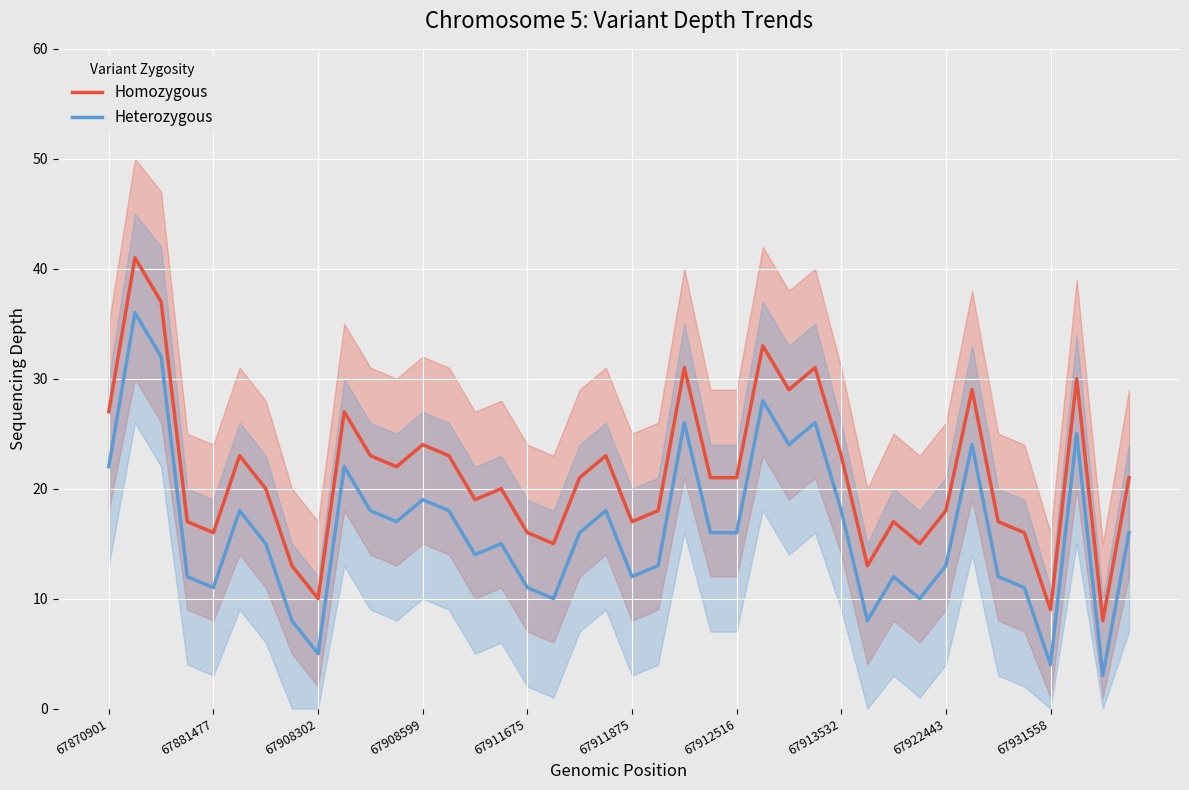

What is the difference between the maximum and minimum values in the Heterozygous series?

33